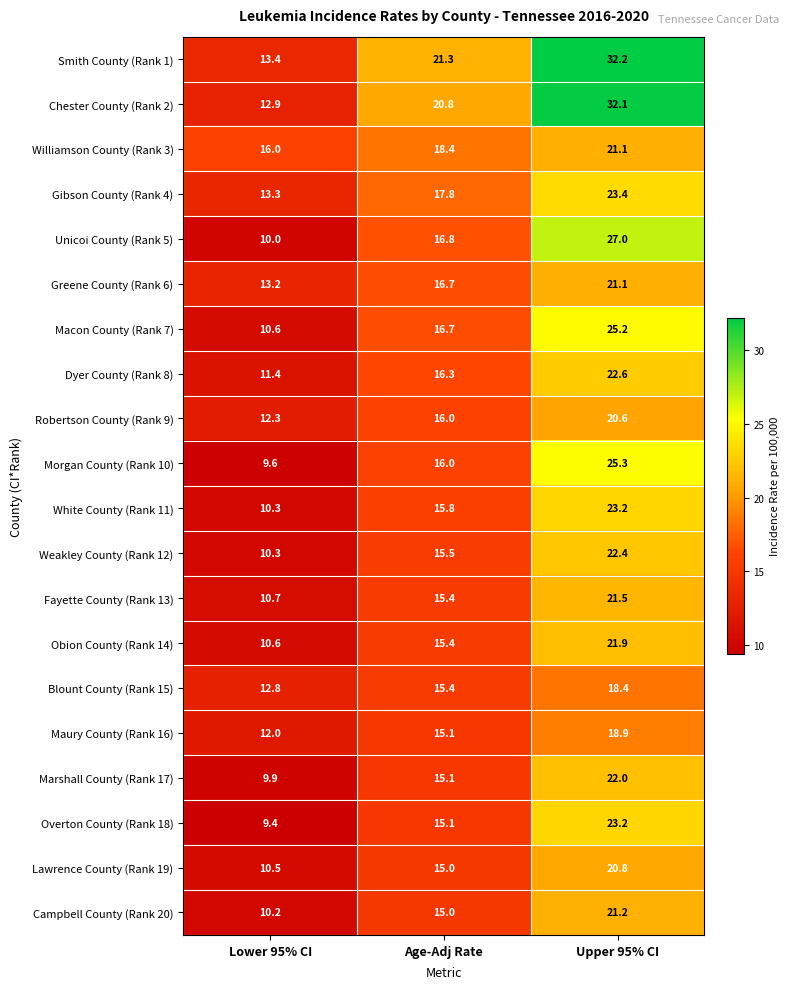

How many data points does each series have?

3